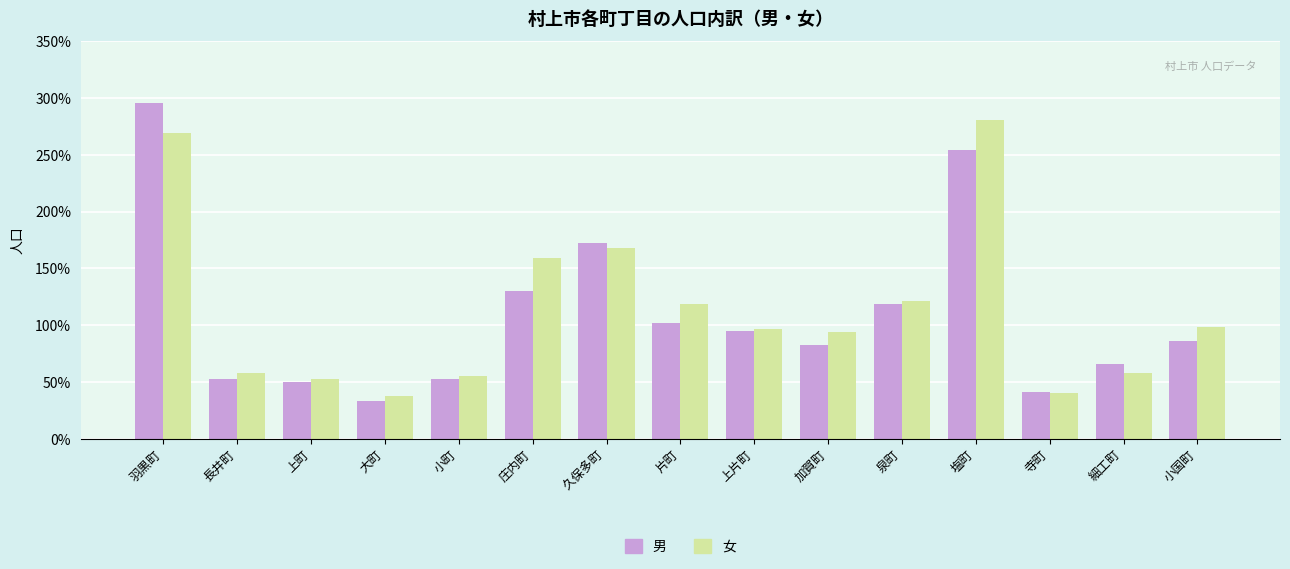

What is the maximum value shown in the chart?

296